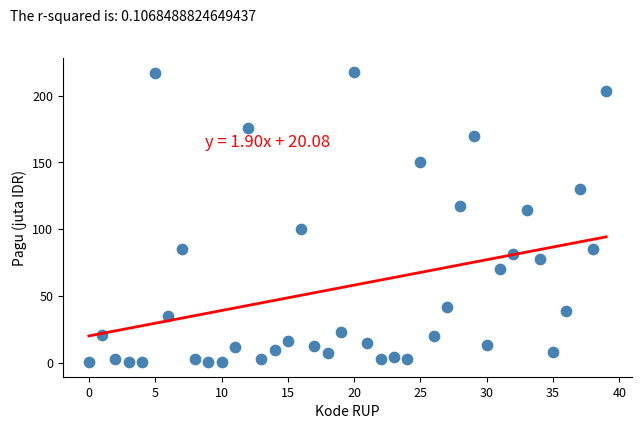

What is the range of Y values (max minus min)?

216.9